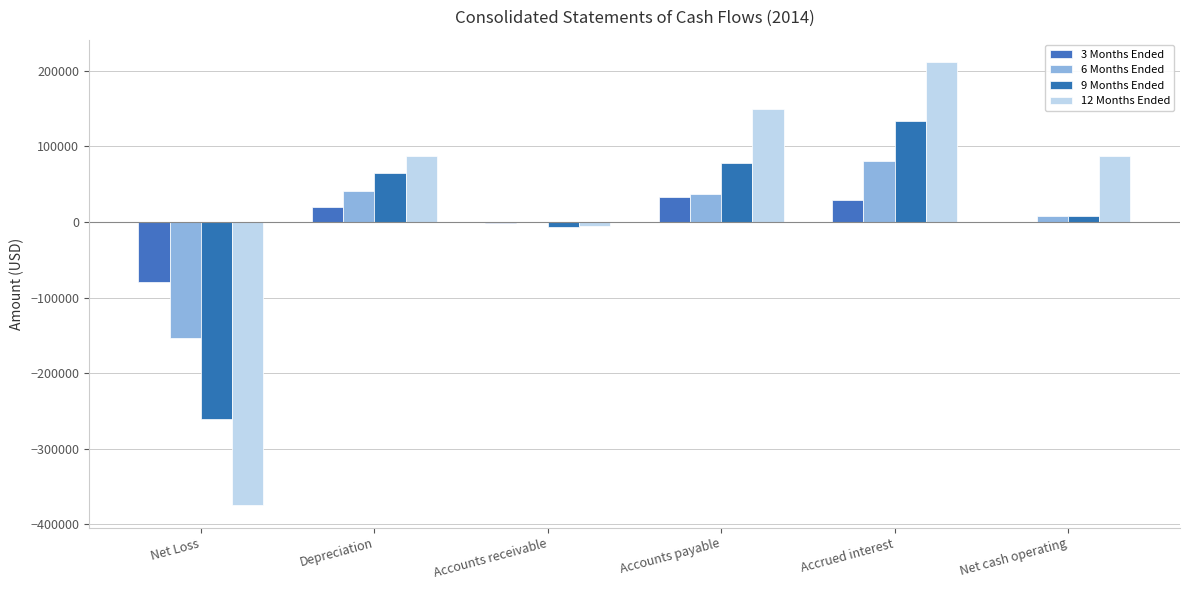

Does the chart contain stacked bars?

No